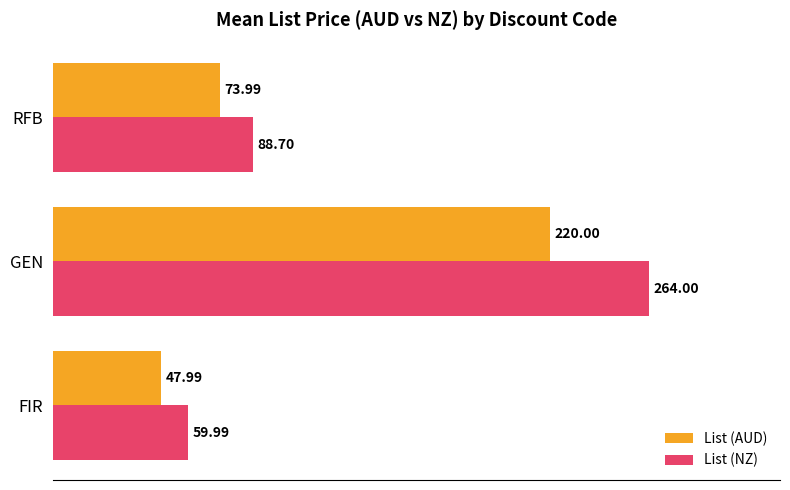

How many data points in List (NZ) are less than 88?

1